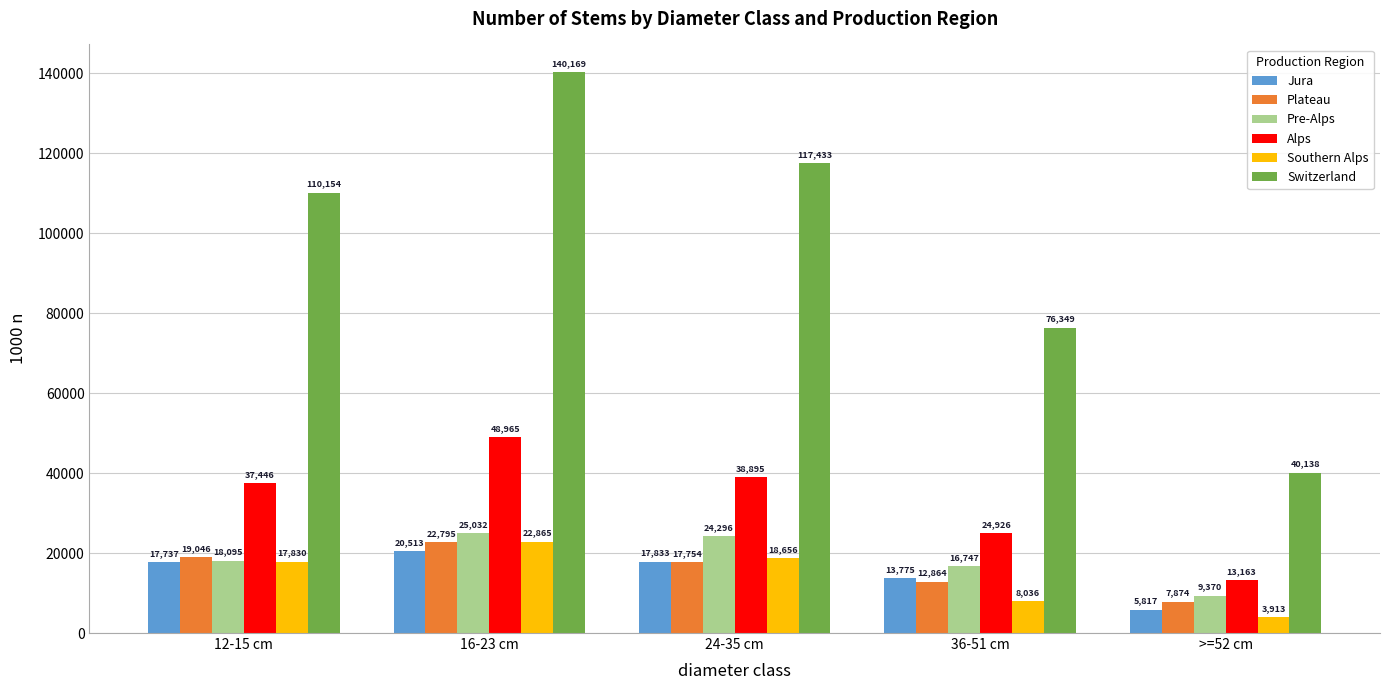

What is the label of the 1st bar from the right?

>=52 cm